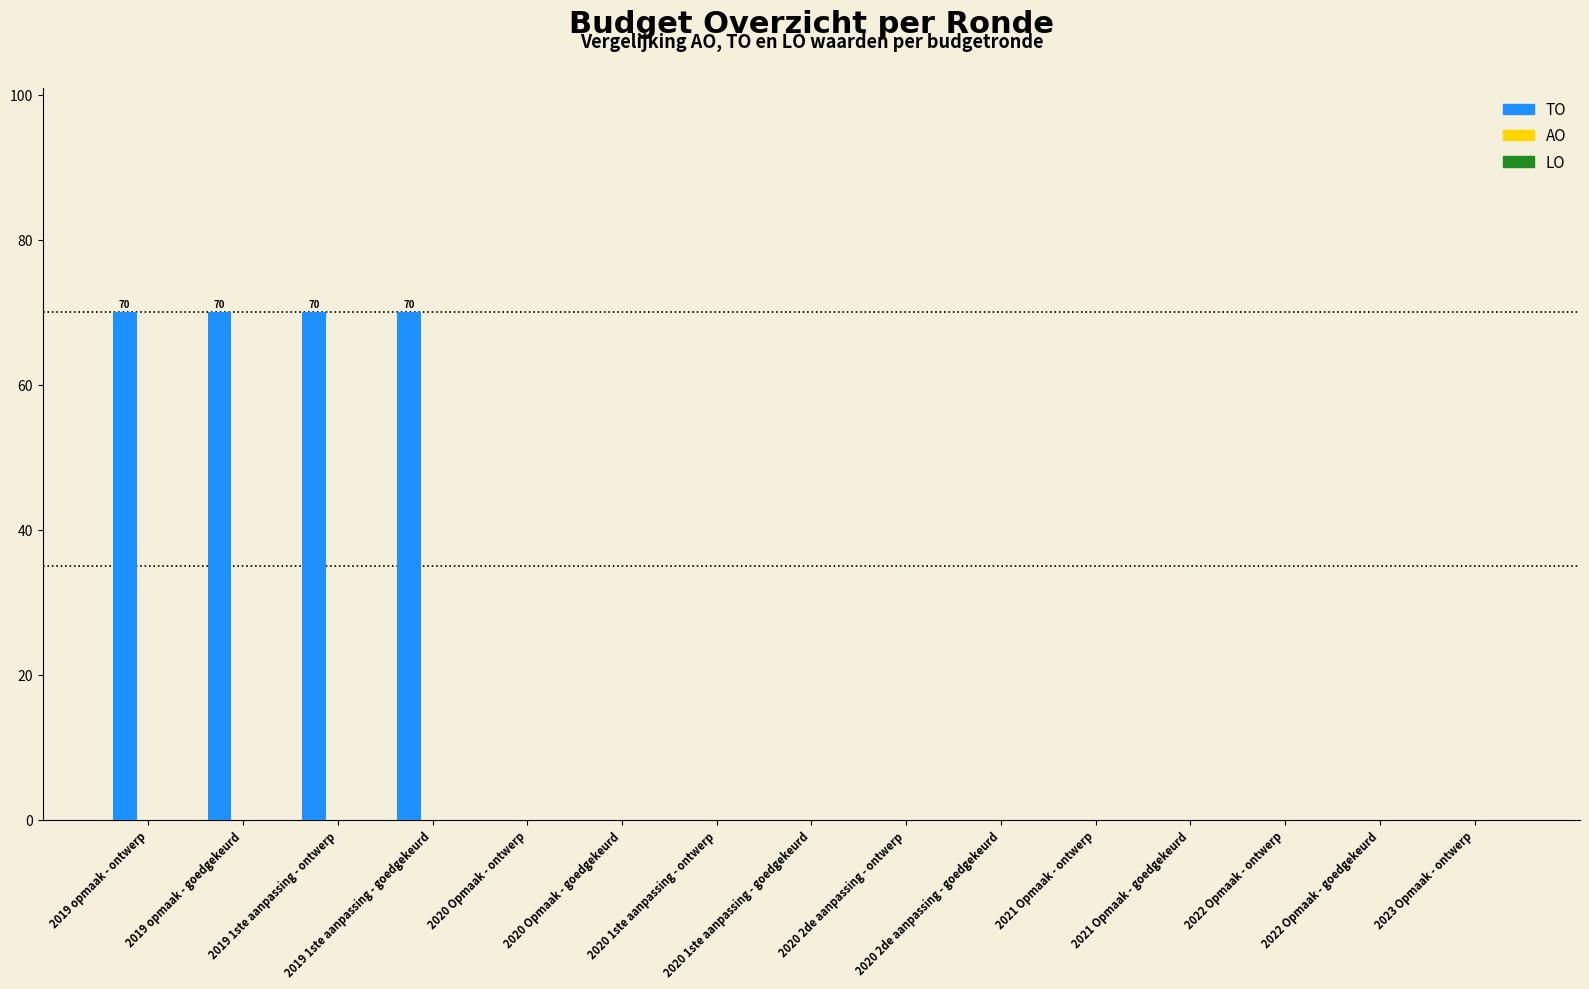

What is the maximum value shown in the chart?

70